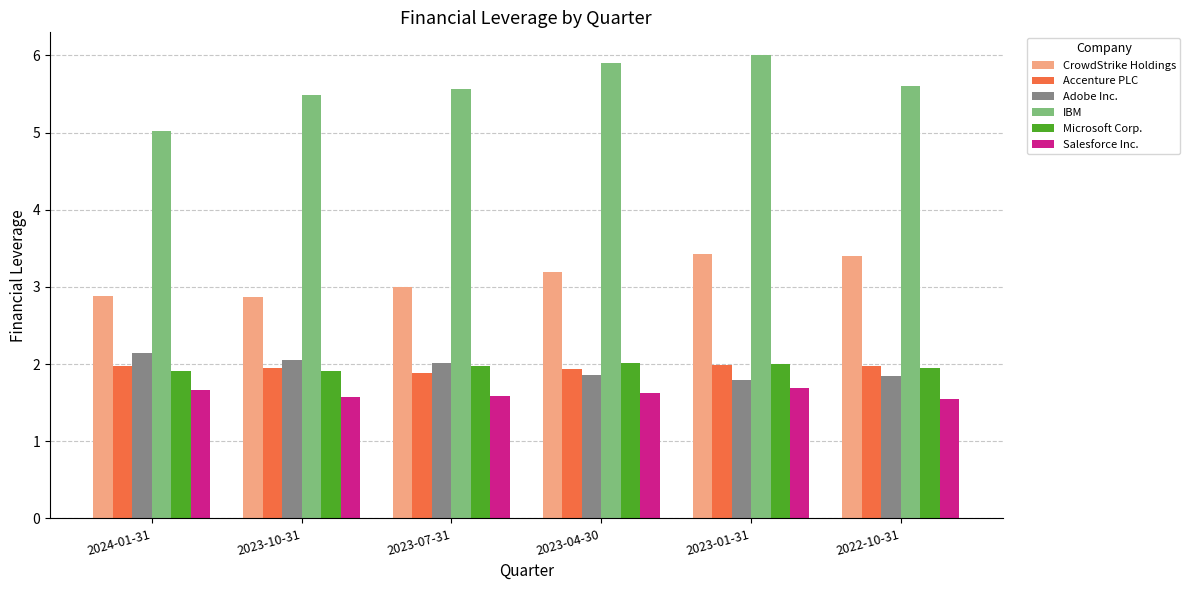

What is the sum of all IBM values?

33.6